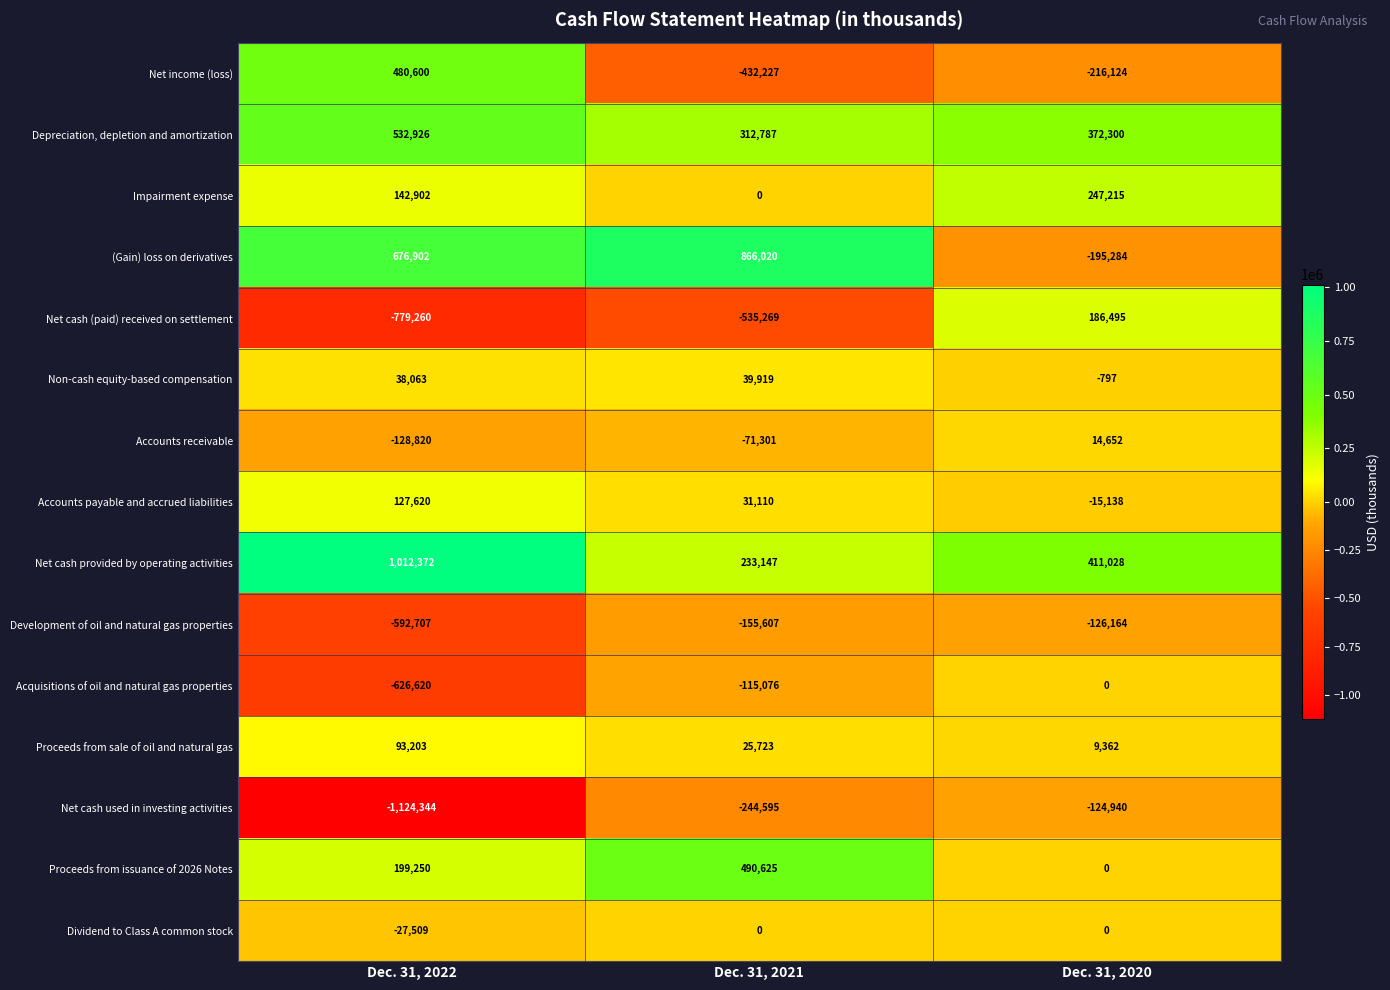

Which category has the lowest value across all series?

Dec. 31, 2022